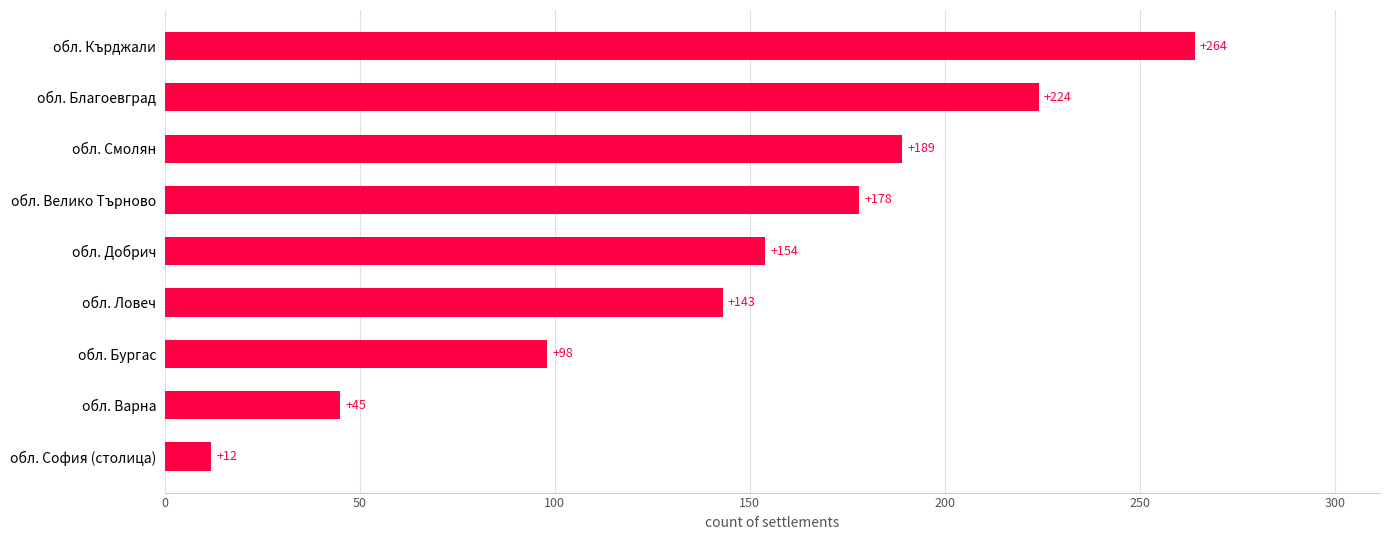

What is the change in value from обл. Добрич to обл. Кърджали?

+110